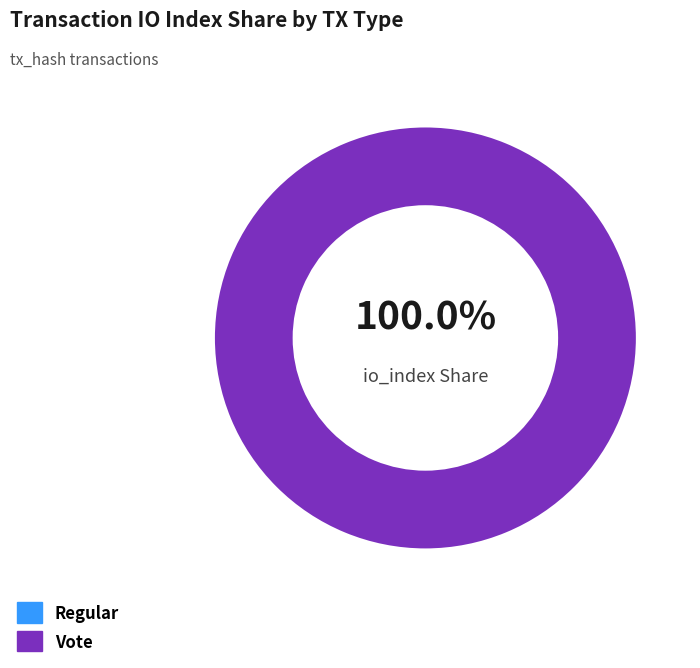

Does any single category account for the majority?

Yes